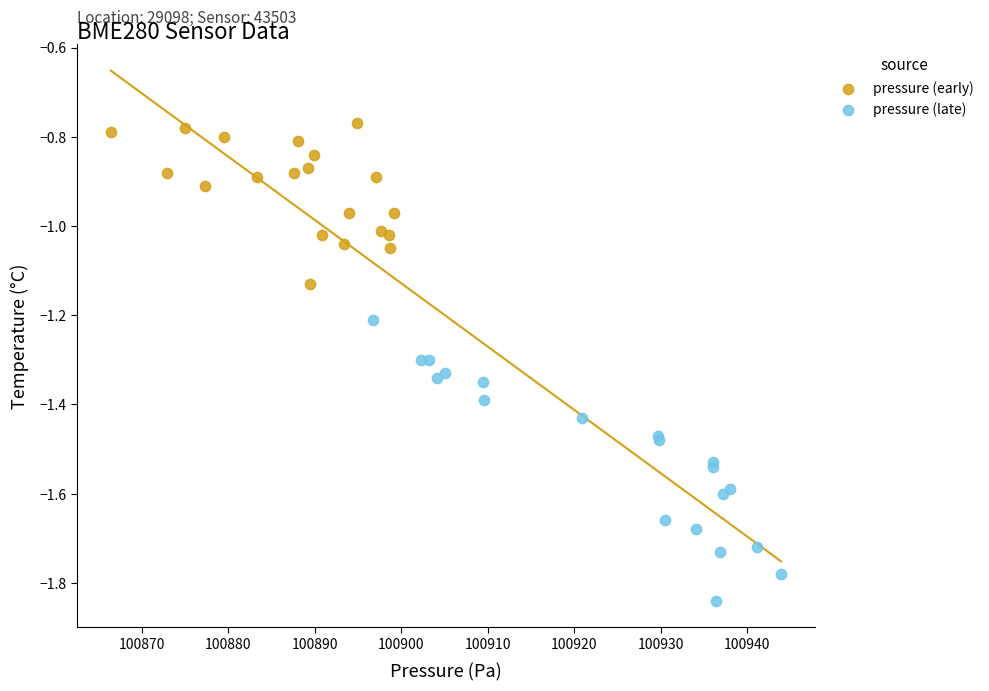

Which series reaches the maximum Y coordinate?

pressure (early)